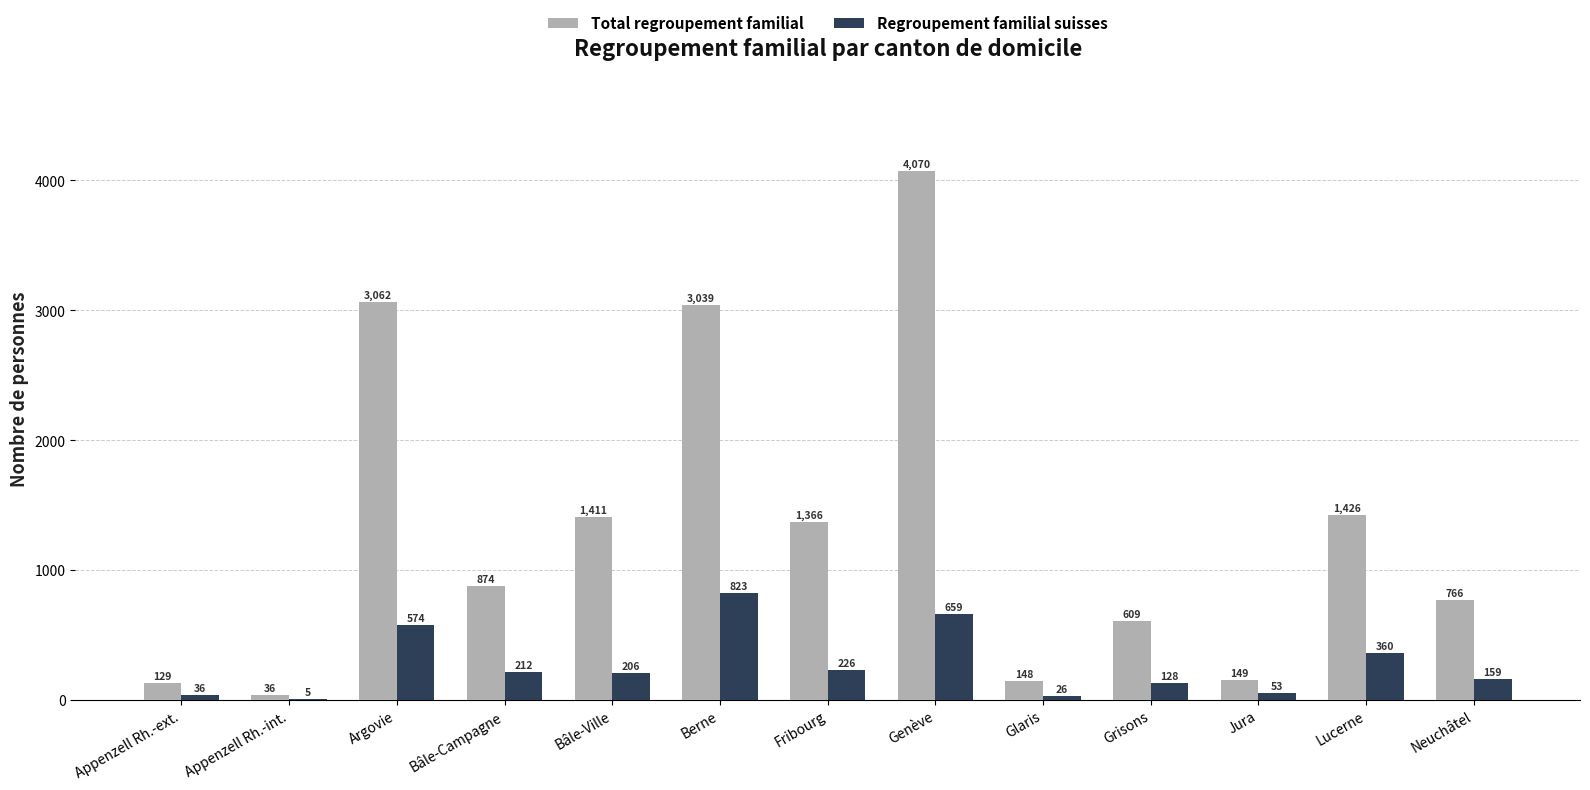

Which series has the largest total across all categories?

Total regroupement familial